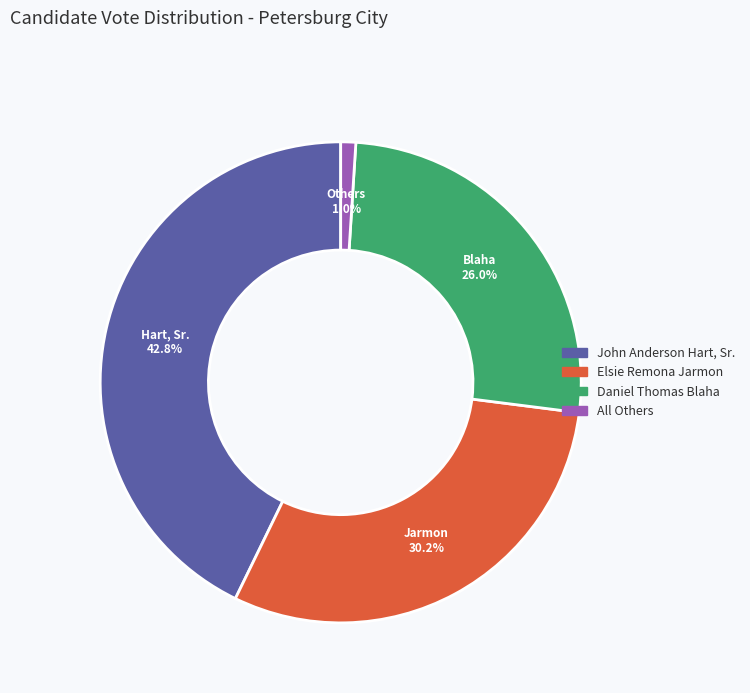

True or false: John Anderson Hart, Sr. accounts for 50% of the total.

False